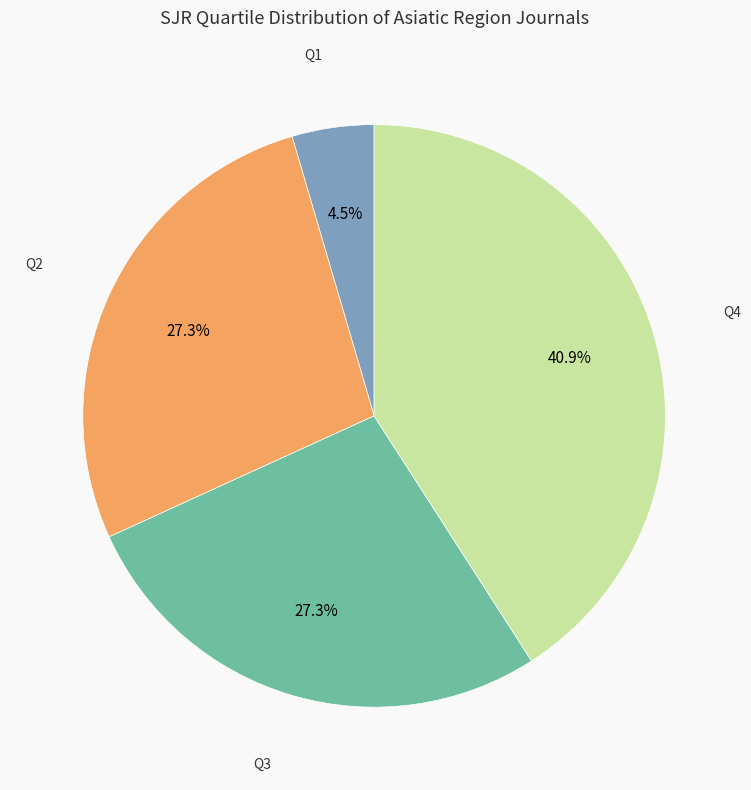

What is the smallest slice in the pie chart?

Q1